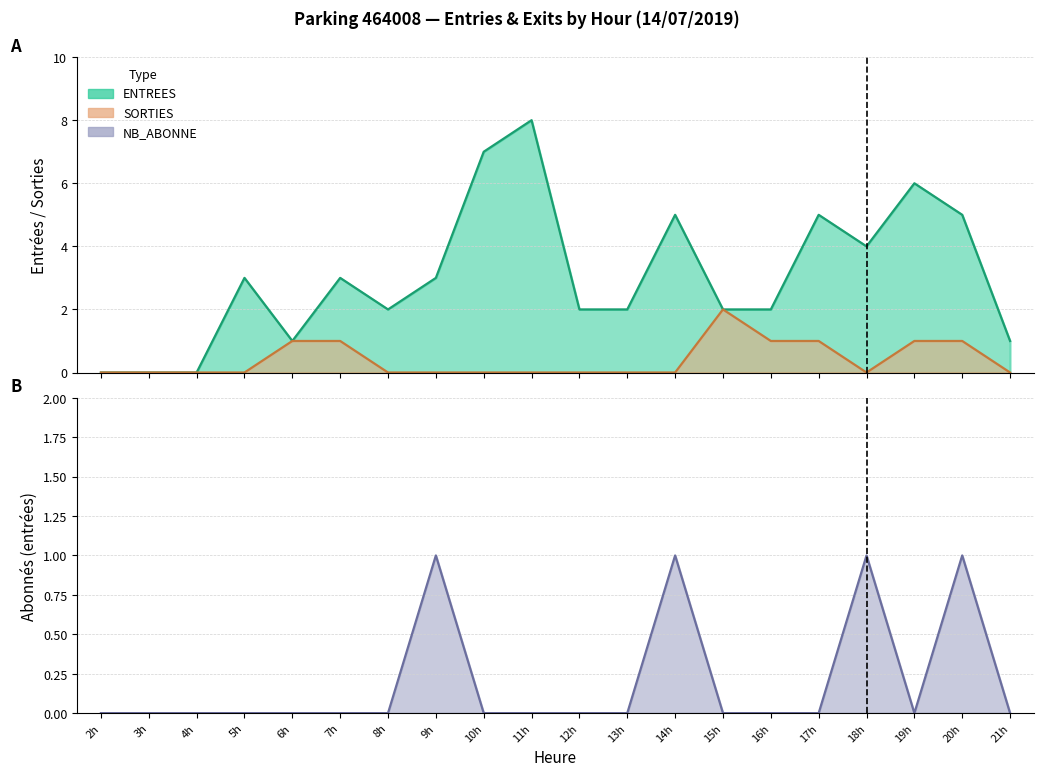

At which label is SORTIES closest to 1?

6h